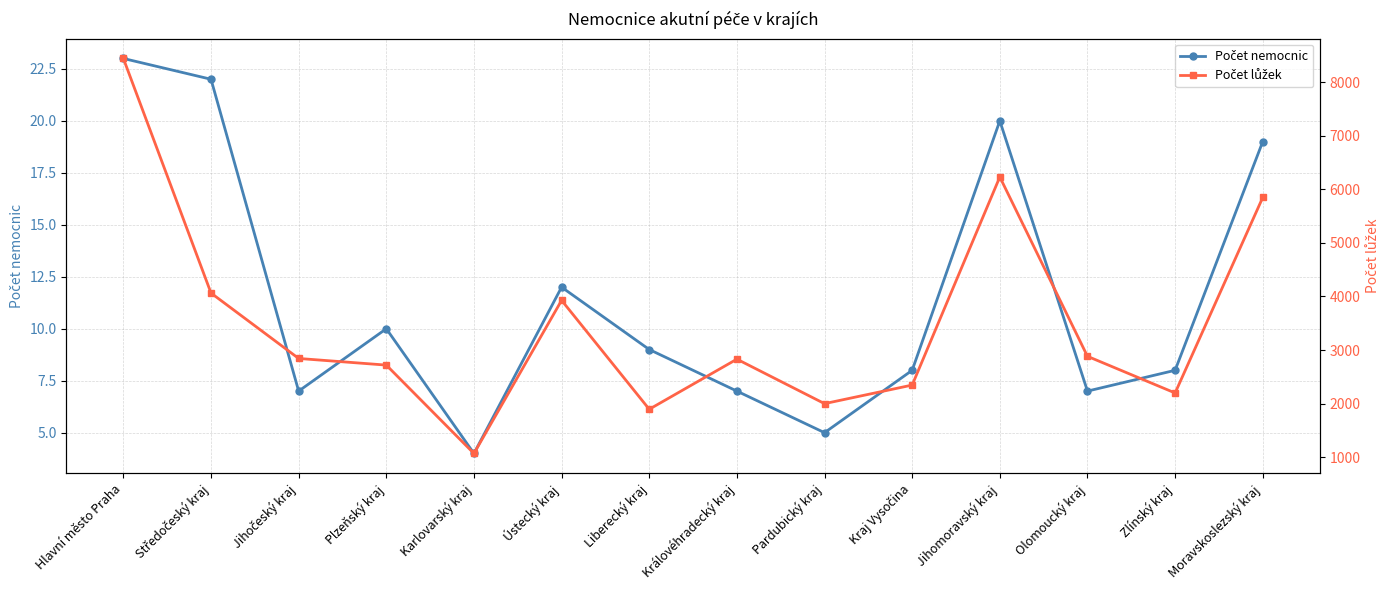

How many interior local valleys does the Počet nemocnic series have?

4